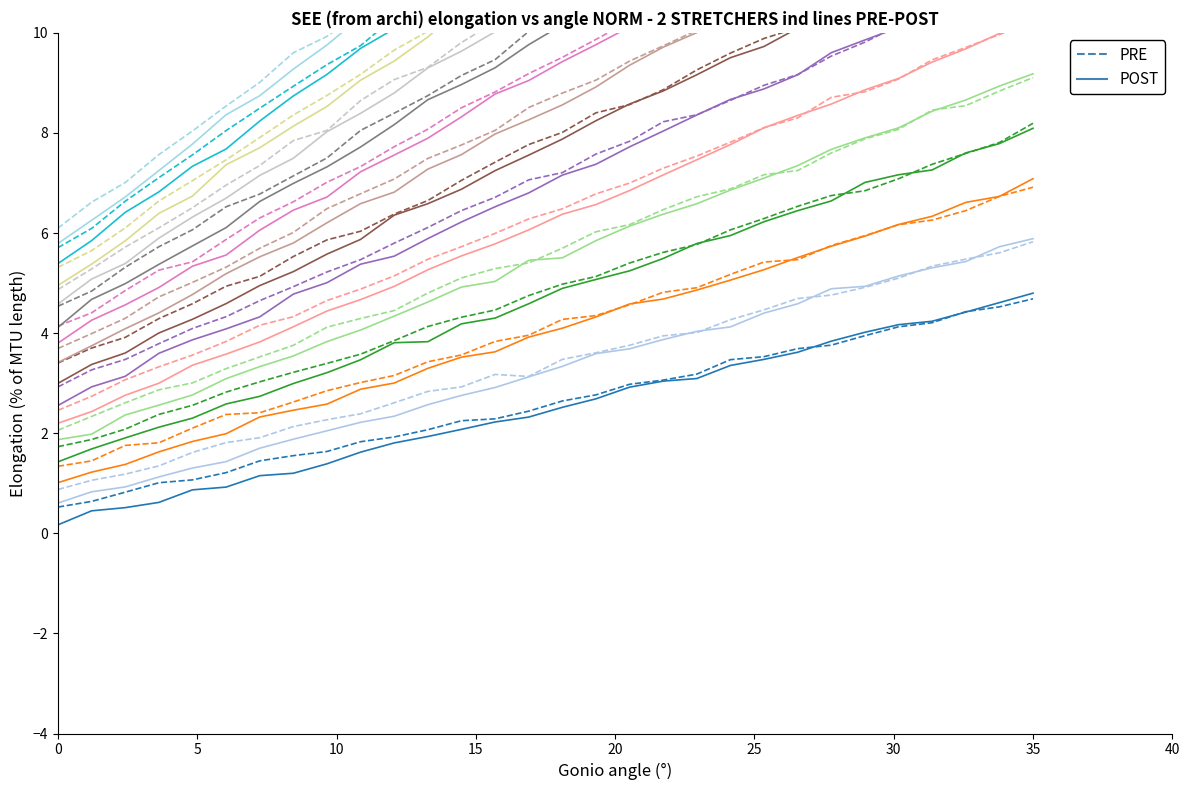

The POST series shows 0.2 at 0. True or false?

True